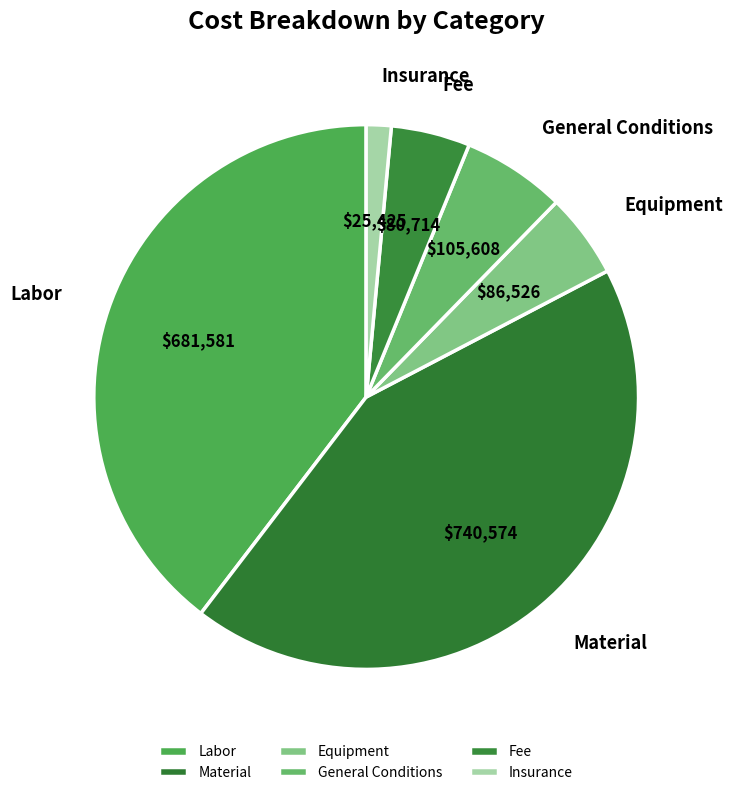

Do Material and Fee together represent more than half of the pie?

No